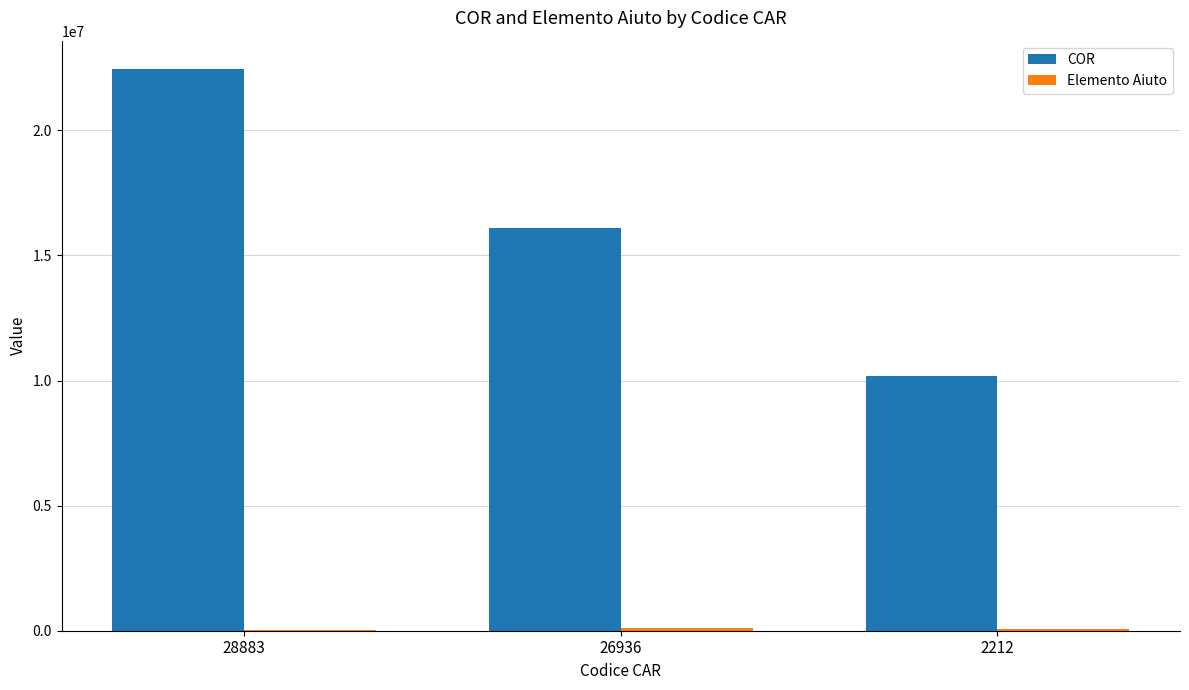

What is the maximum value shown in the chart?

22459272.0